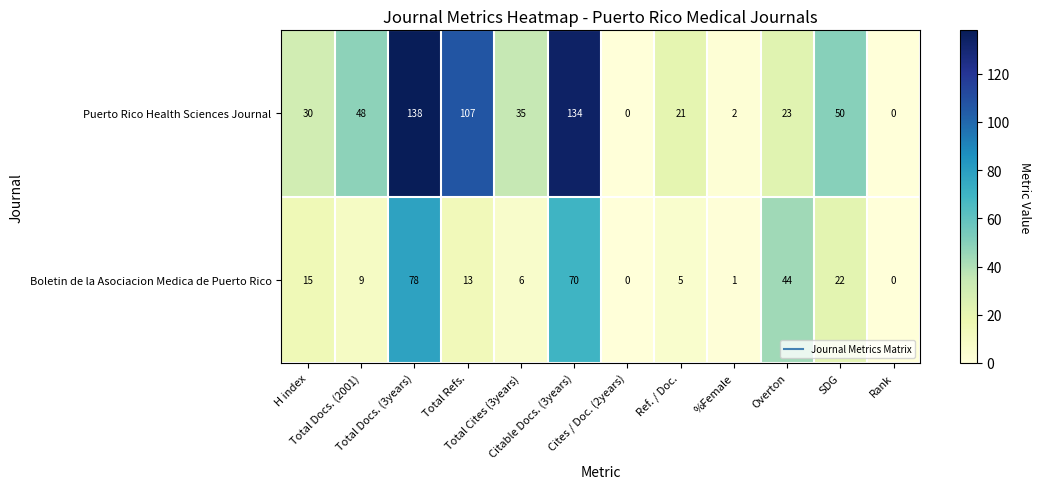

What is the difference between the second highest and second lowest values in the Boletin de la Asociacion Medica de Puerto Rico series?

70